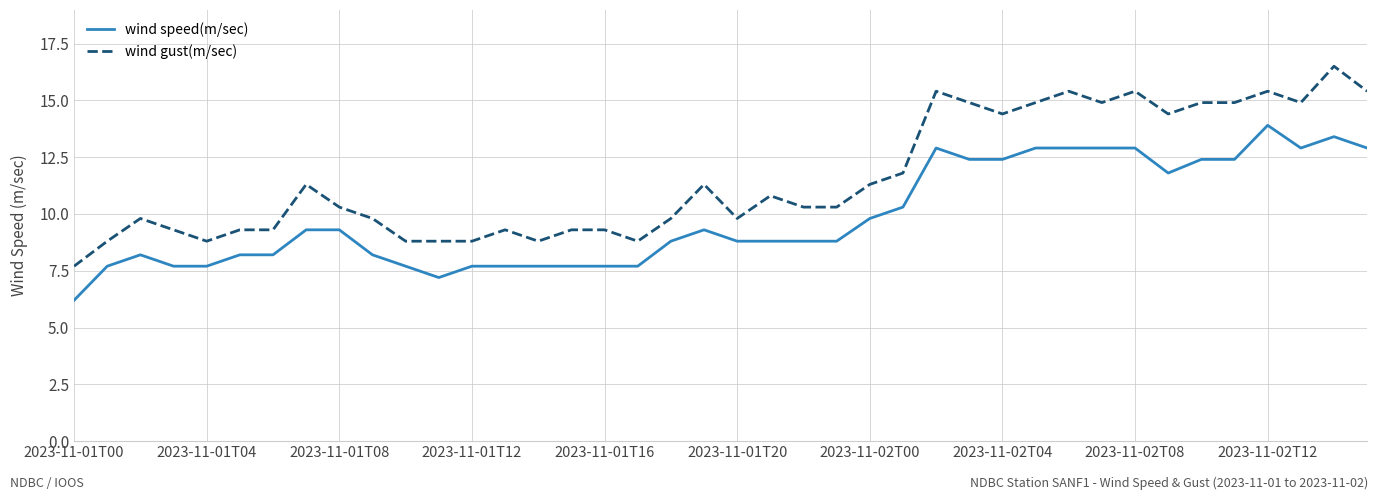

Which series has the largest total across all categories?

wind gust(m/sec)